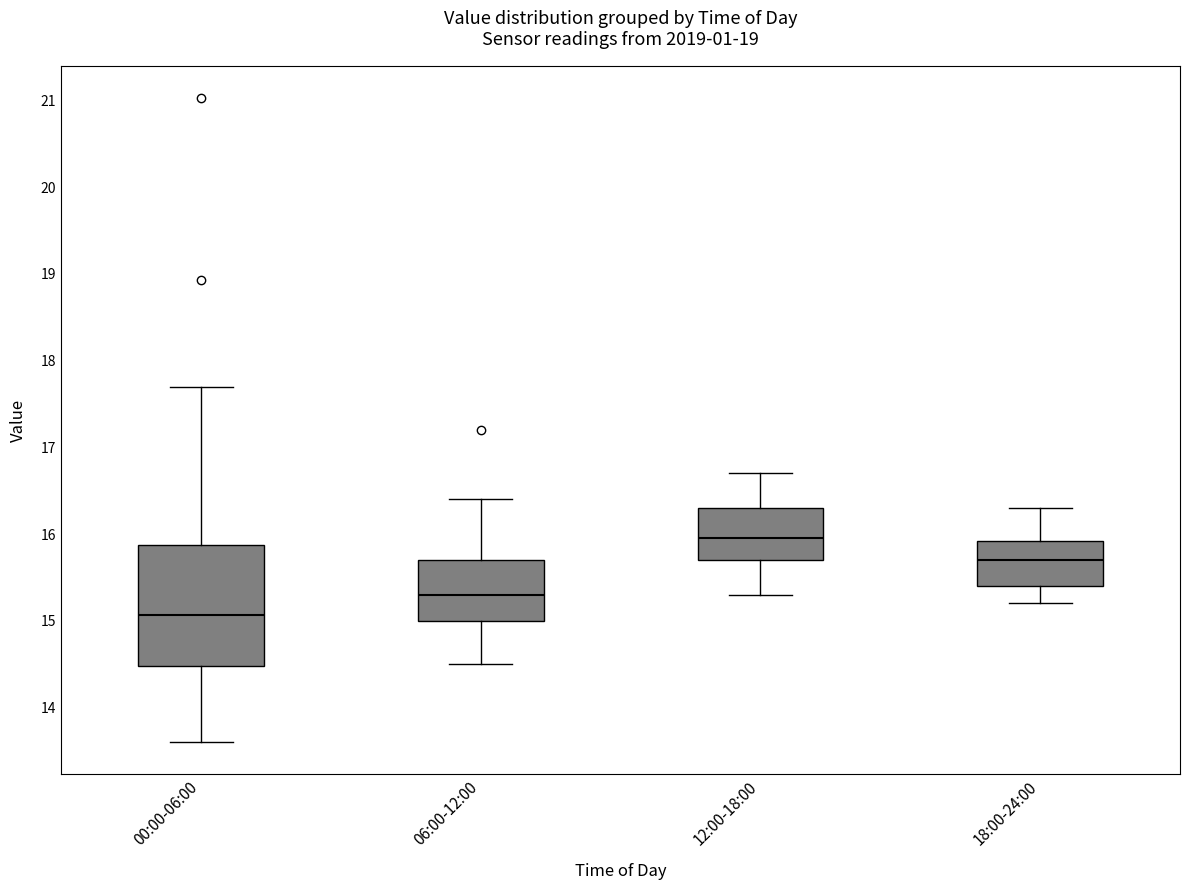

Reading left to right, transcribe this box plot: for each box, give where its median line is, the range the box spans, and where its two whiskers end, as read against the y-axis. The values are not printed on the chart, so give them approximately, as read against the axis.

00:00-06:00: median 15.1, box 14.5 to 15.9, whiskers 13.6 to 17.7
06:00-12:00: median 15.3, box 15.0 to 15.7, whiskers 14.5 to 16.4
12:00-18:00: median 16.0, box 15.7 to 16.3, whiskers 15.3 to 16.7
18:00-24:00: median 15.7, box 15.4 to 15.9, whiskers 15.2 to 16.3